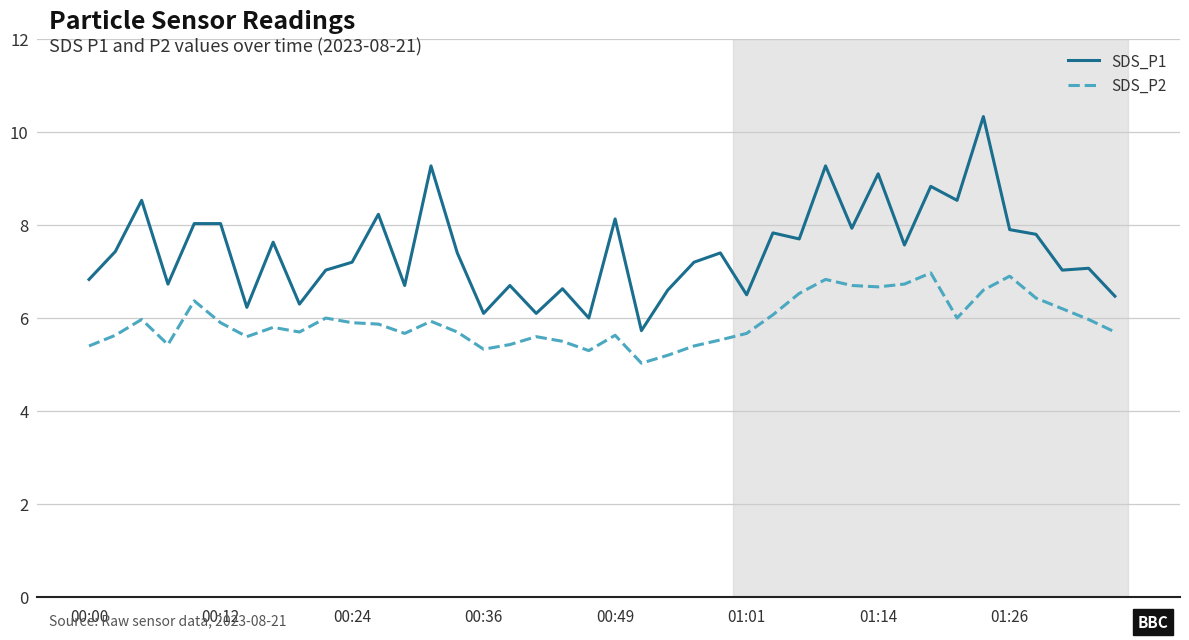

True or false: SDS_P2 and SDS_P1 cross at least once.

False